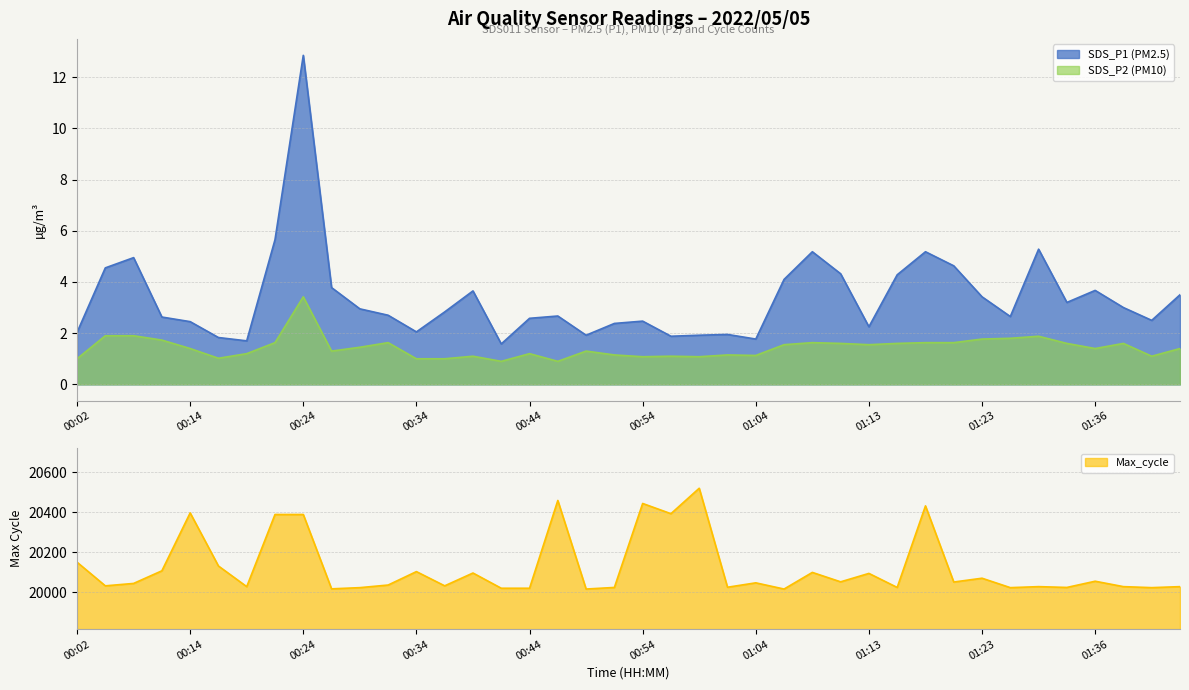

What is the maximum value shown in the chart?

20520.0